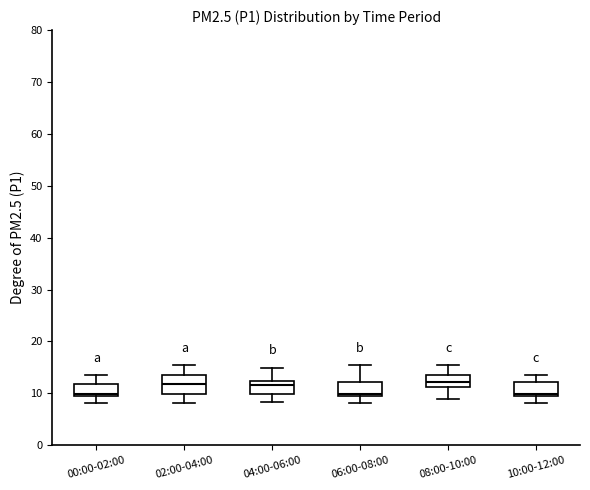

Reading left to right, transcribe this box plot: for each box, give where its median line is, the range the box spans, and where its two whiskers end, as read against the y-axis. The values are not printed on the chart, so give them approximately, as read against the axis.

00:00-02:00: median 10, box 9 to 12, whiskers 8 to 14
02:00-04:00: median 12, box 10 to 14, whiskers 8 to 15
04:00-06:00: median 12 (just below the box's upper edge), box 10 to 12, whiskers 8 to 15
06:00-08:00: median 10 (just above the box's lower edge), box 10 to 12, whiskers 8 to 15
08:00-10:00: median 12, box 11 to 14, whiskers 9 to 15
10:00-12:00: median 10 (just above the box's lower edge), box 10 to 12, whiskers 8 to 14